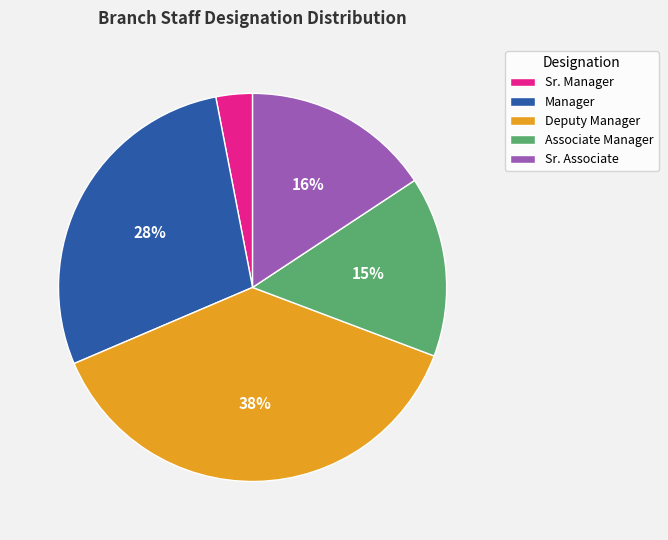

Between Manager and Deputy Manager, which is larger?

Deputy Manager